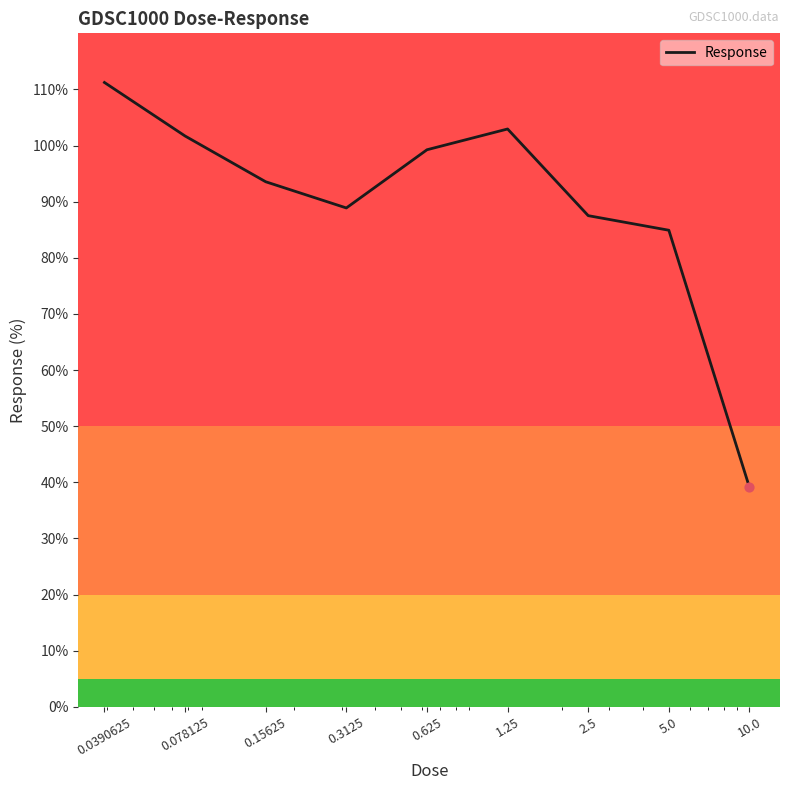

What is the maximum value shown in the chart?

111.2